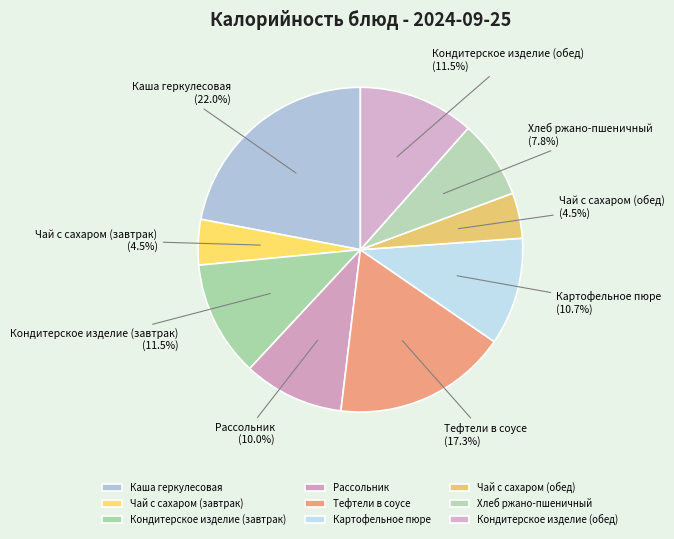

To the nearest percent, what portion does Каша геркулесовая represent?

22%